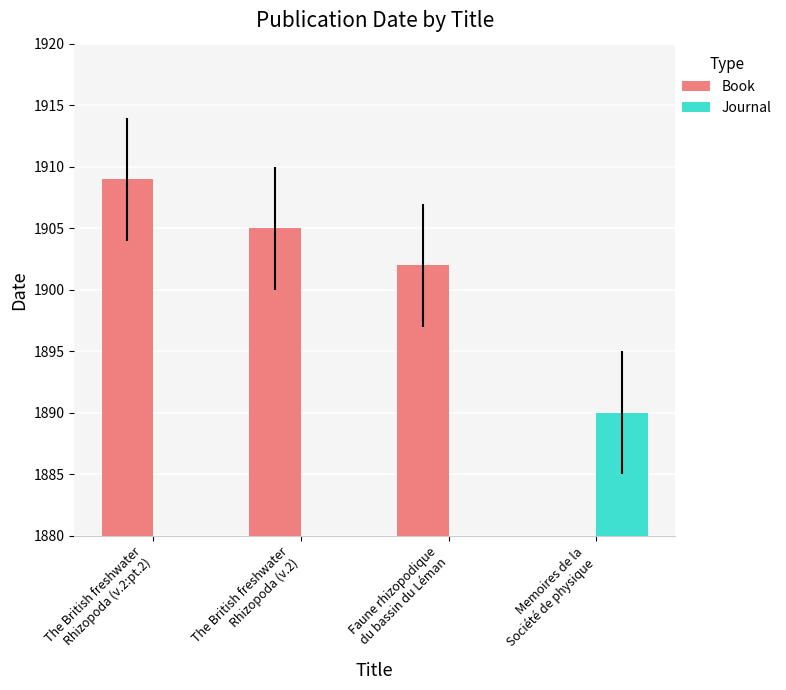

Which series changed the most between Faune rhizopodique
du bassin du Léman and Memoires de la
Société de physique?

Book